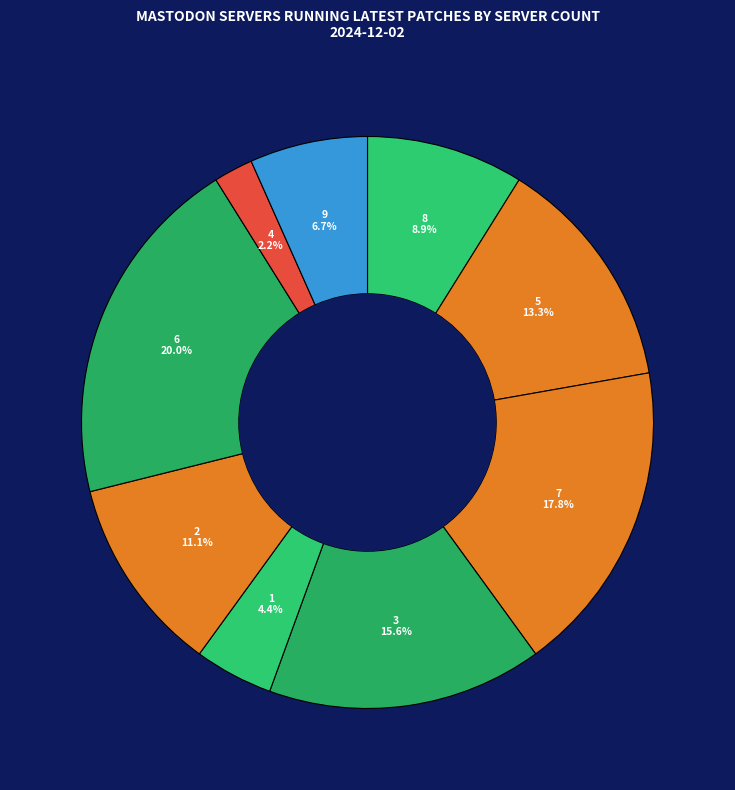

Rank the categories by value from highest to lowest.

6, 7, 3, 5, 2, 8, 9, 1, 4